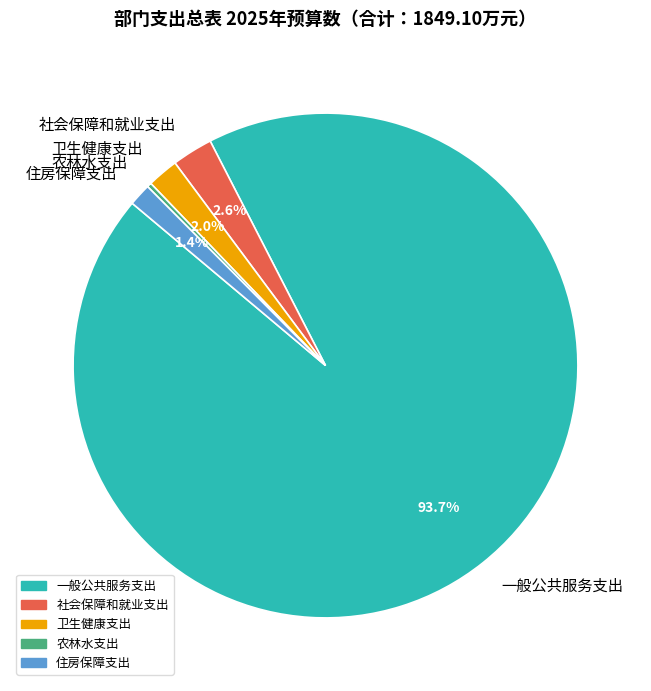

What percentage is NOT represented by 社会保障和就业支出?

97.4%